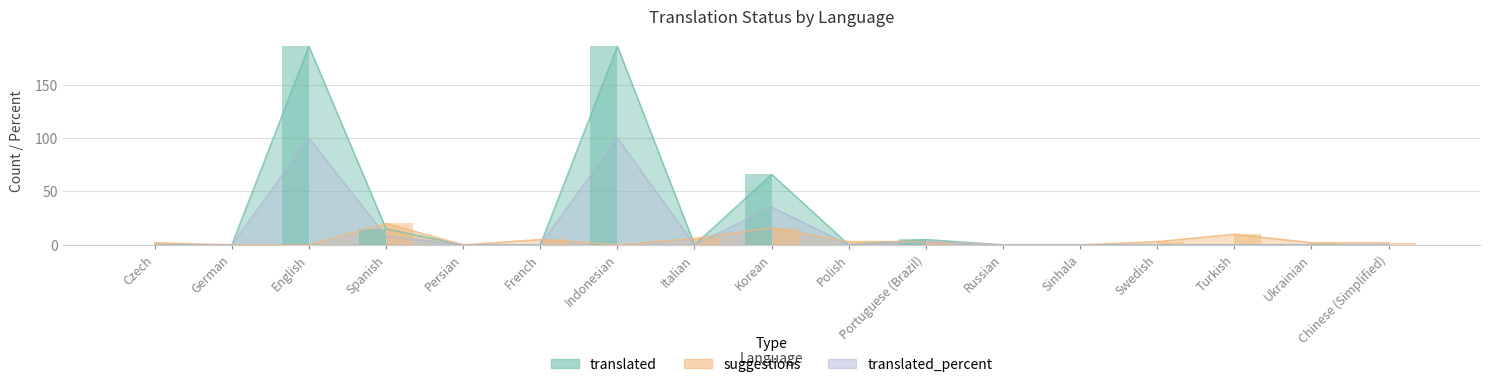

How many positive values does the translated series have?

5